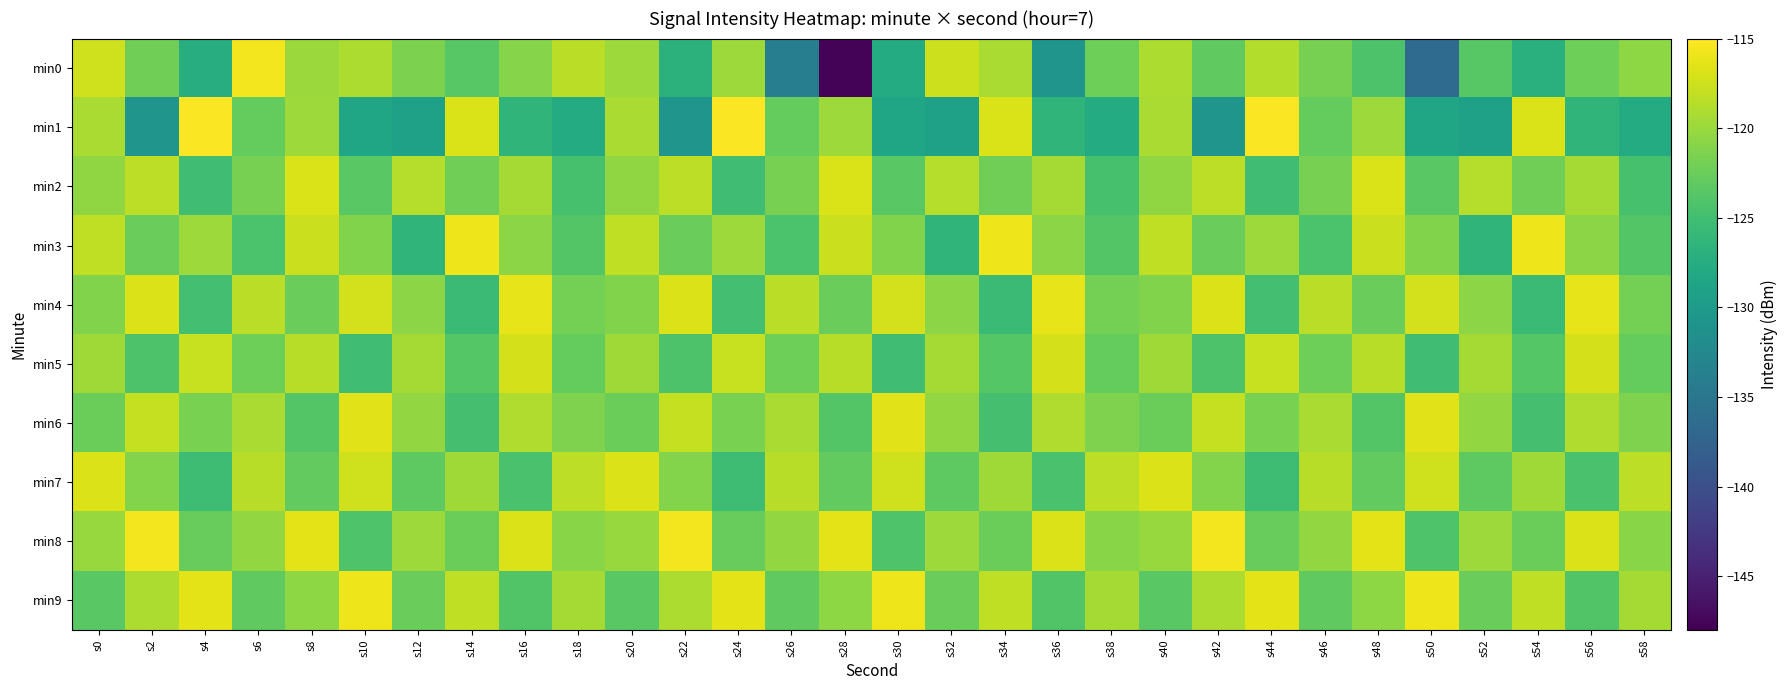

How many data points does each series have?

30